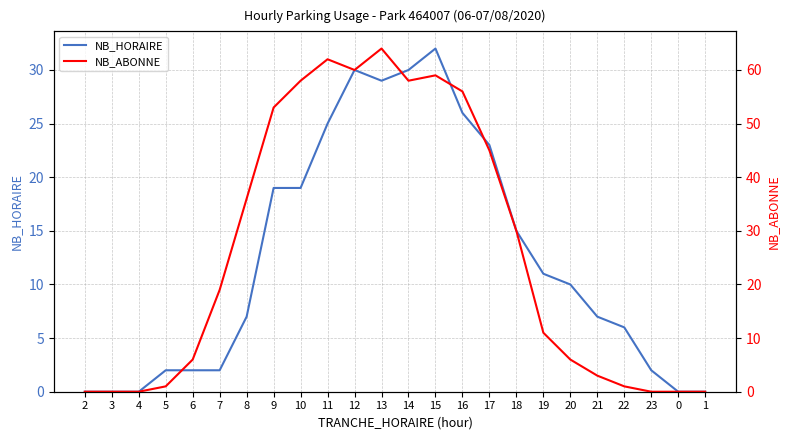

What is the difference between the maximum and minimum values in the NB_ABONNE series?

64